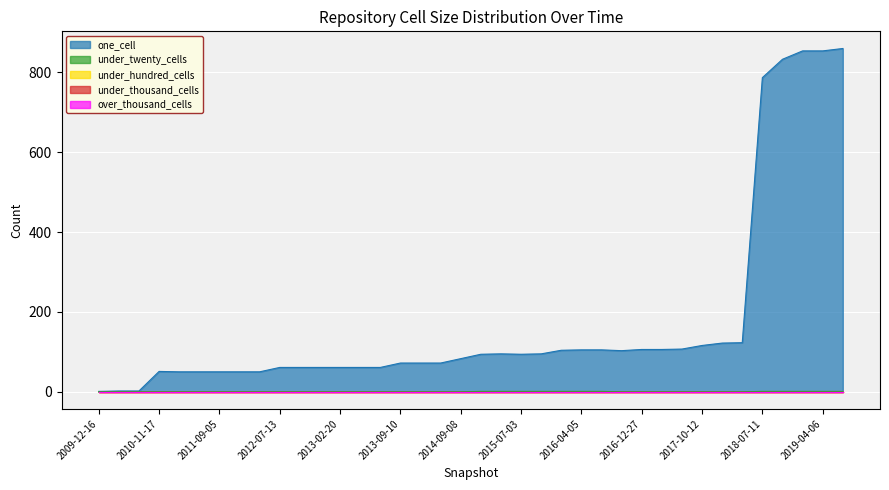

True or false: one_cell and over_thousand_cells intersect in this chart.

False